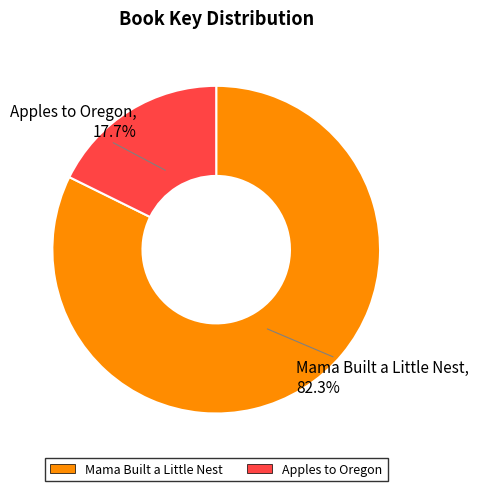

What percentage is NOT represented by Mama Built a Little Nest?

17.7%